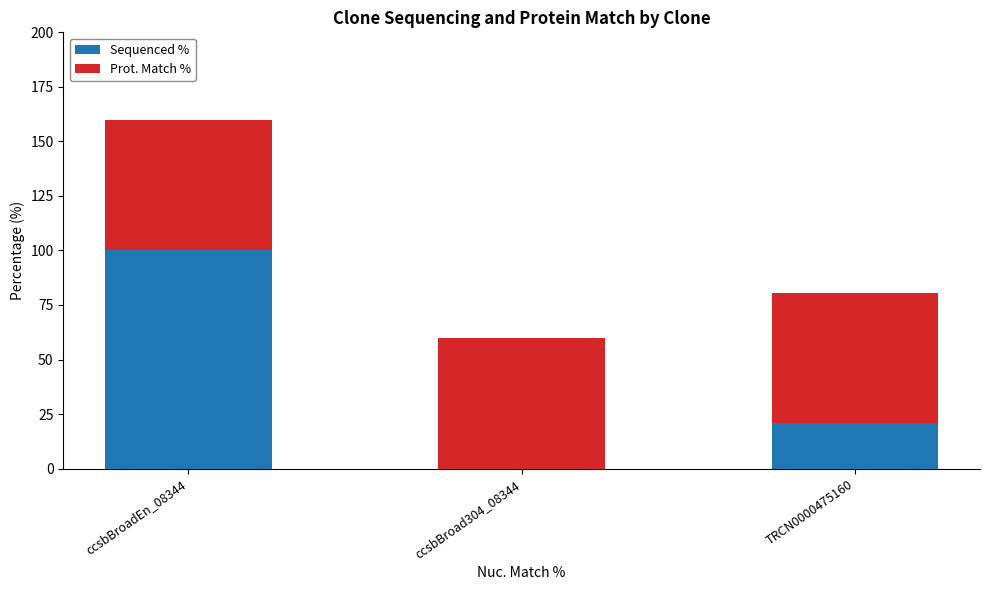

What is the highest value of the Sequenced % series?

100.0